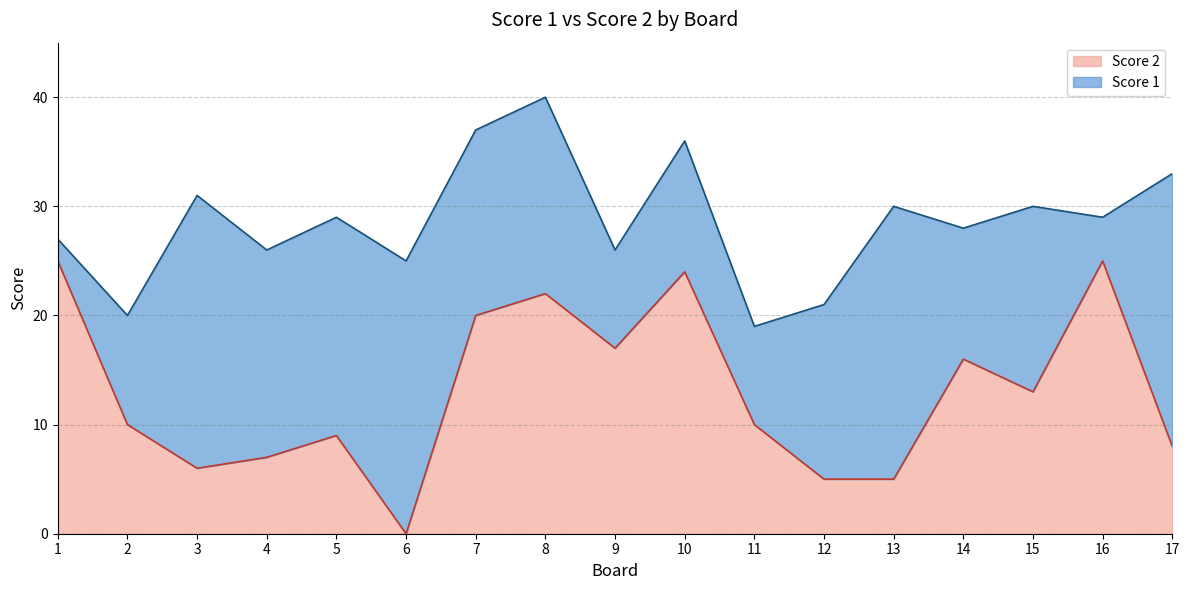

The Score 2 series shows 17 at 9. True or false?

True